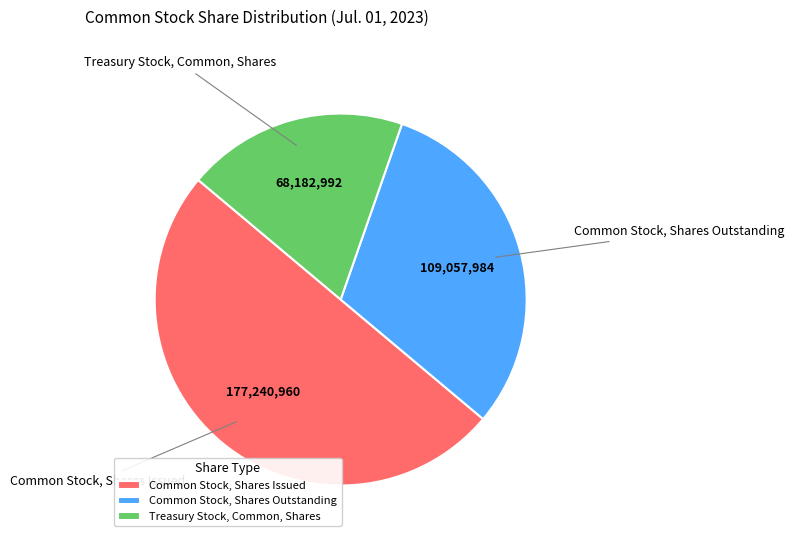

True or false: Common Stock, Shares Outstanding accounts for 39% of the total.

False